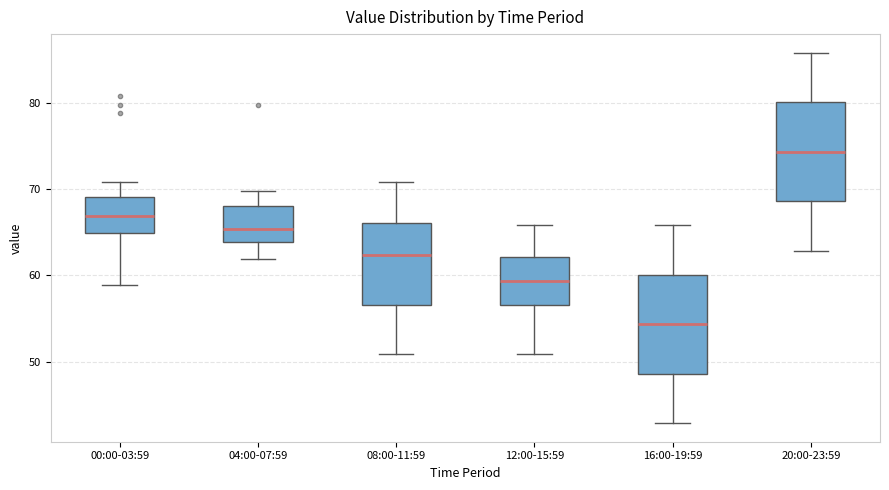

Reading left to right, read every box against the y-axis: the position of its median line, the range the box covers, and the ends of its whiskers. The values are not printed on the chart, so give them approximately, as read against the axis.

00:00-03:59: median 67, box 65 to 69, whiskers 59 to 71
04:00-07:59: median 65, box 64 to 68, whiskers 62 to 70
08:00-11:59: median 62, box 57 to 66, whiskers 51 to 71
12:00-15:59: median 59, box 57 to 62, whiskers 51 to 66
16:00-19:59: median 54, box 49 to 60, whiskers 43 to 66
20:00-23:59: median 74, box 69 to 80, whiskers 63 to 86